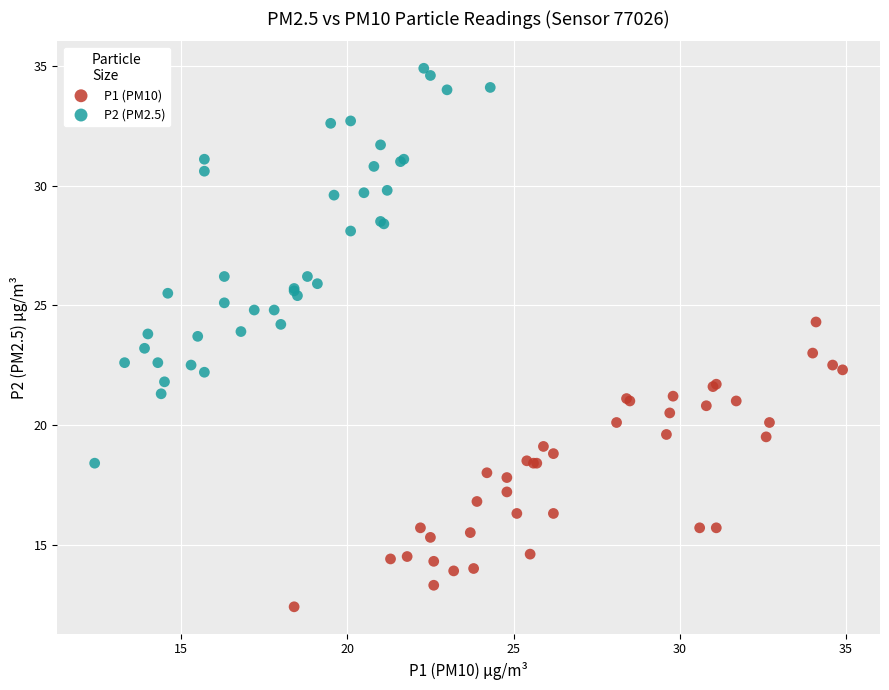

Which series reaches the minimum Y coordinate?

P1 (PM10)